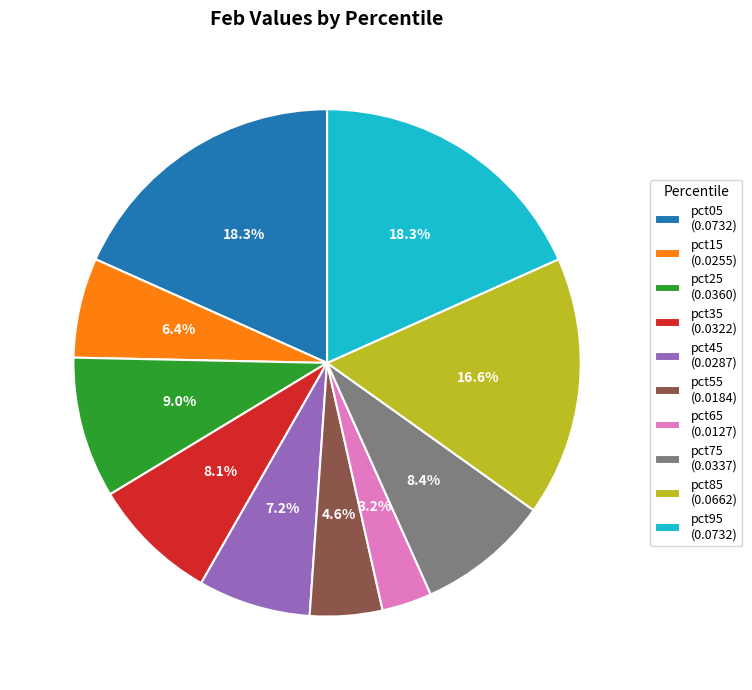

Which category has the smallest portion of the pie?

pct65